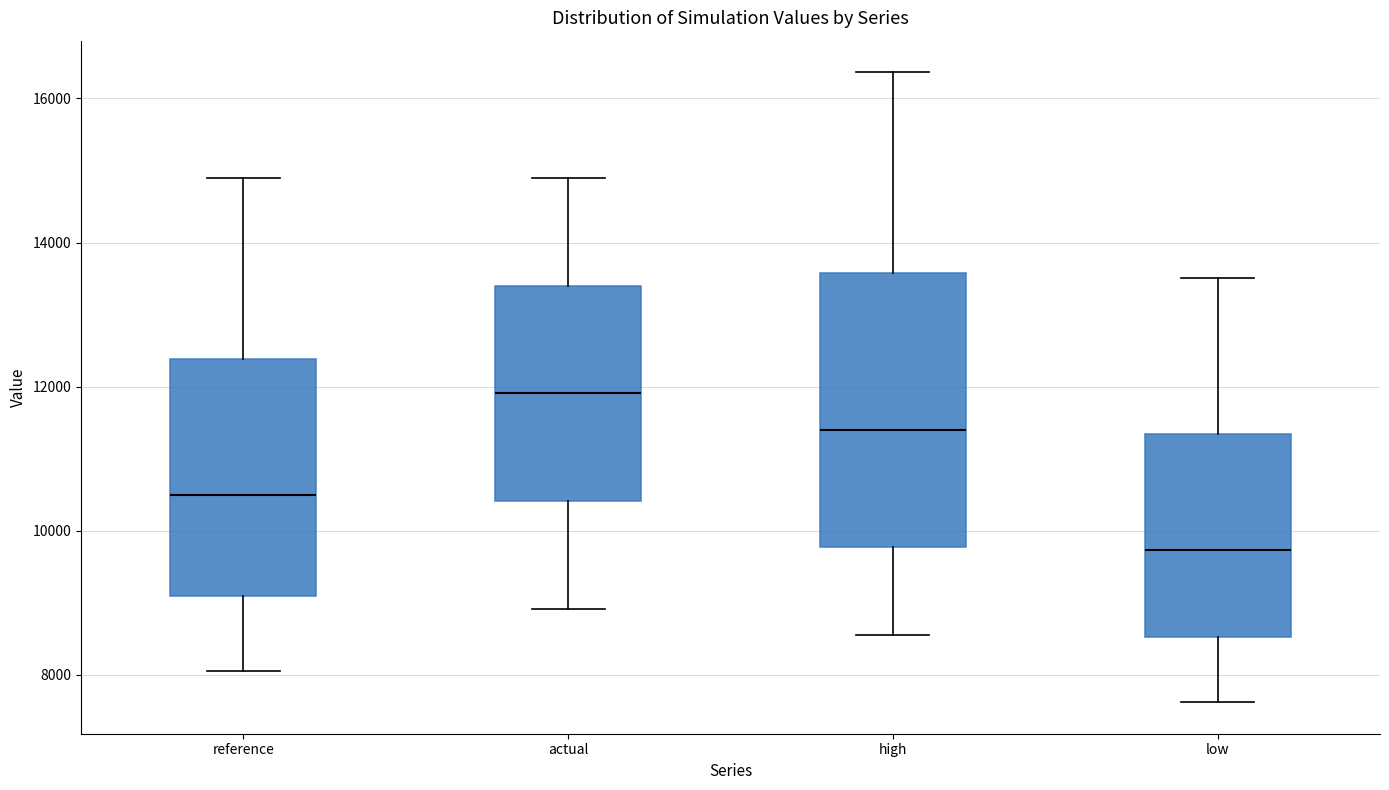

Which box is the tallest, from its lower edge to its upper edge?

high